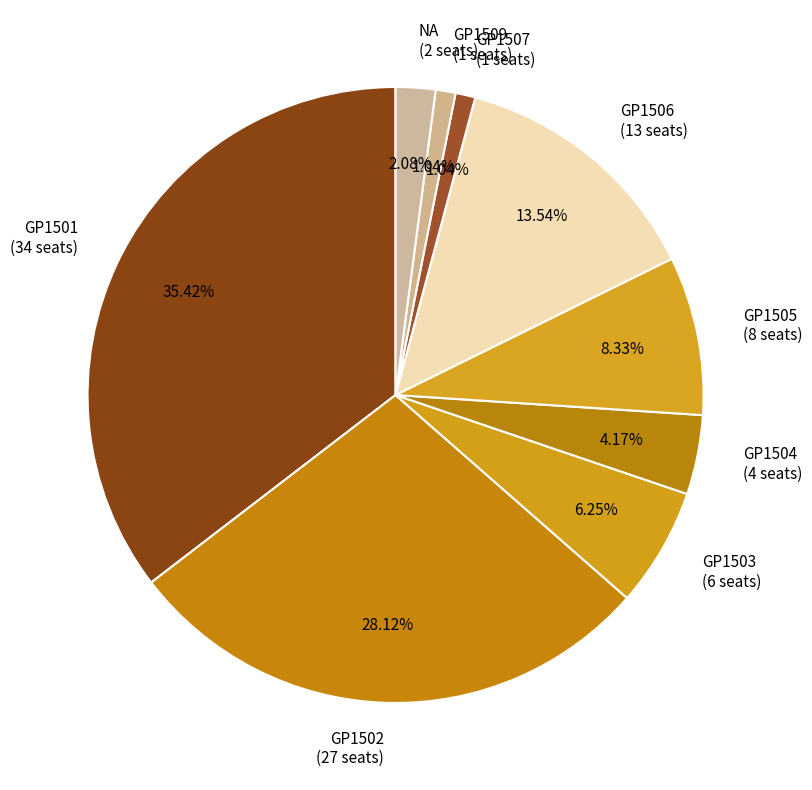

What percentage is the NA slice, to the nearest percent?

2%